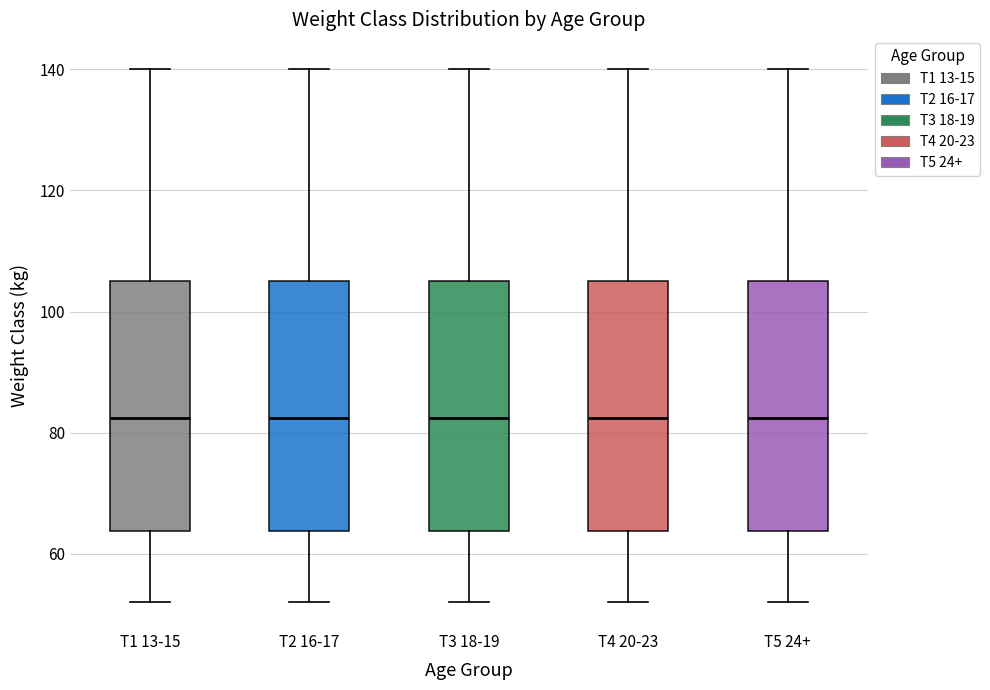

Reading left to right, transcribe this box plot: for each box, give where its median line is, the range the box spans, and where its two whiskers end, as read against the y-axis. The values are not printed on the chart, so give them approximately, as read against the axis.

T1 13-15: median 82, box 64 to 106, whiskers 52 to 140
T2 16-17: median 82, box 64 to 106, whiskers 52 to 140
T3 18-19: median 82, box 64 to 106, whiskers 52 to 140
T4 20-23: median 82, box 64 to 106, whiskers 52 to 140
T5 24+: median 82, box 64 to 106, whiskers 52 to 140